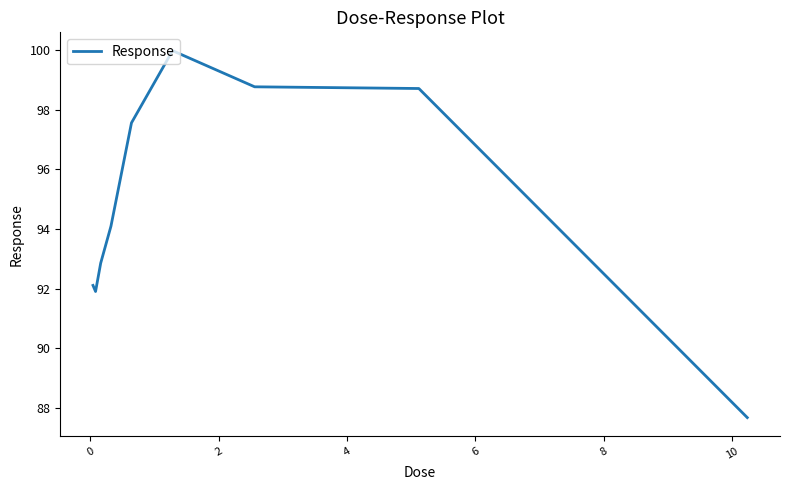

What is the difference between the maximum and minimum values?

12.3